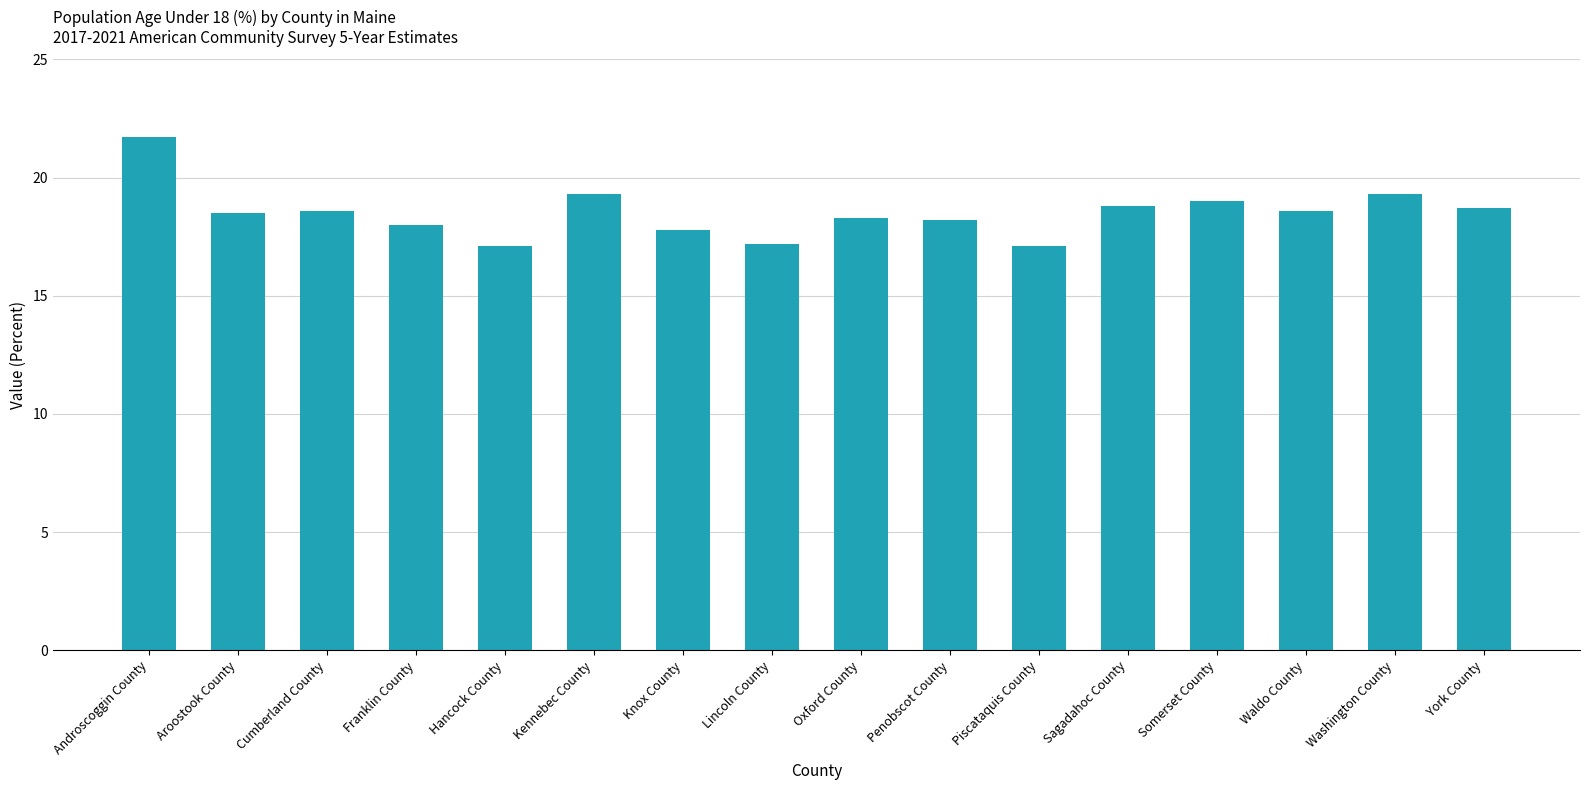

Are the bars horizontal?

No